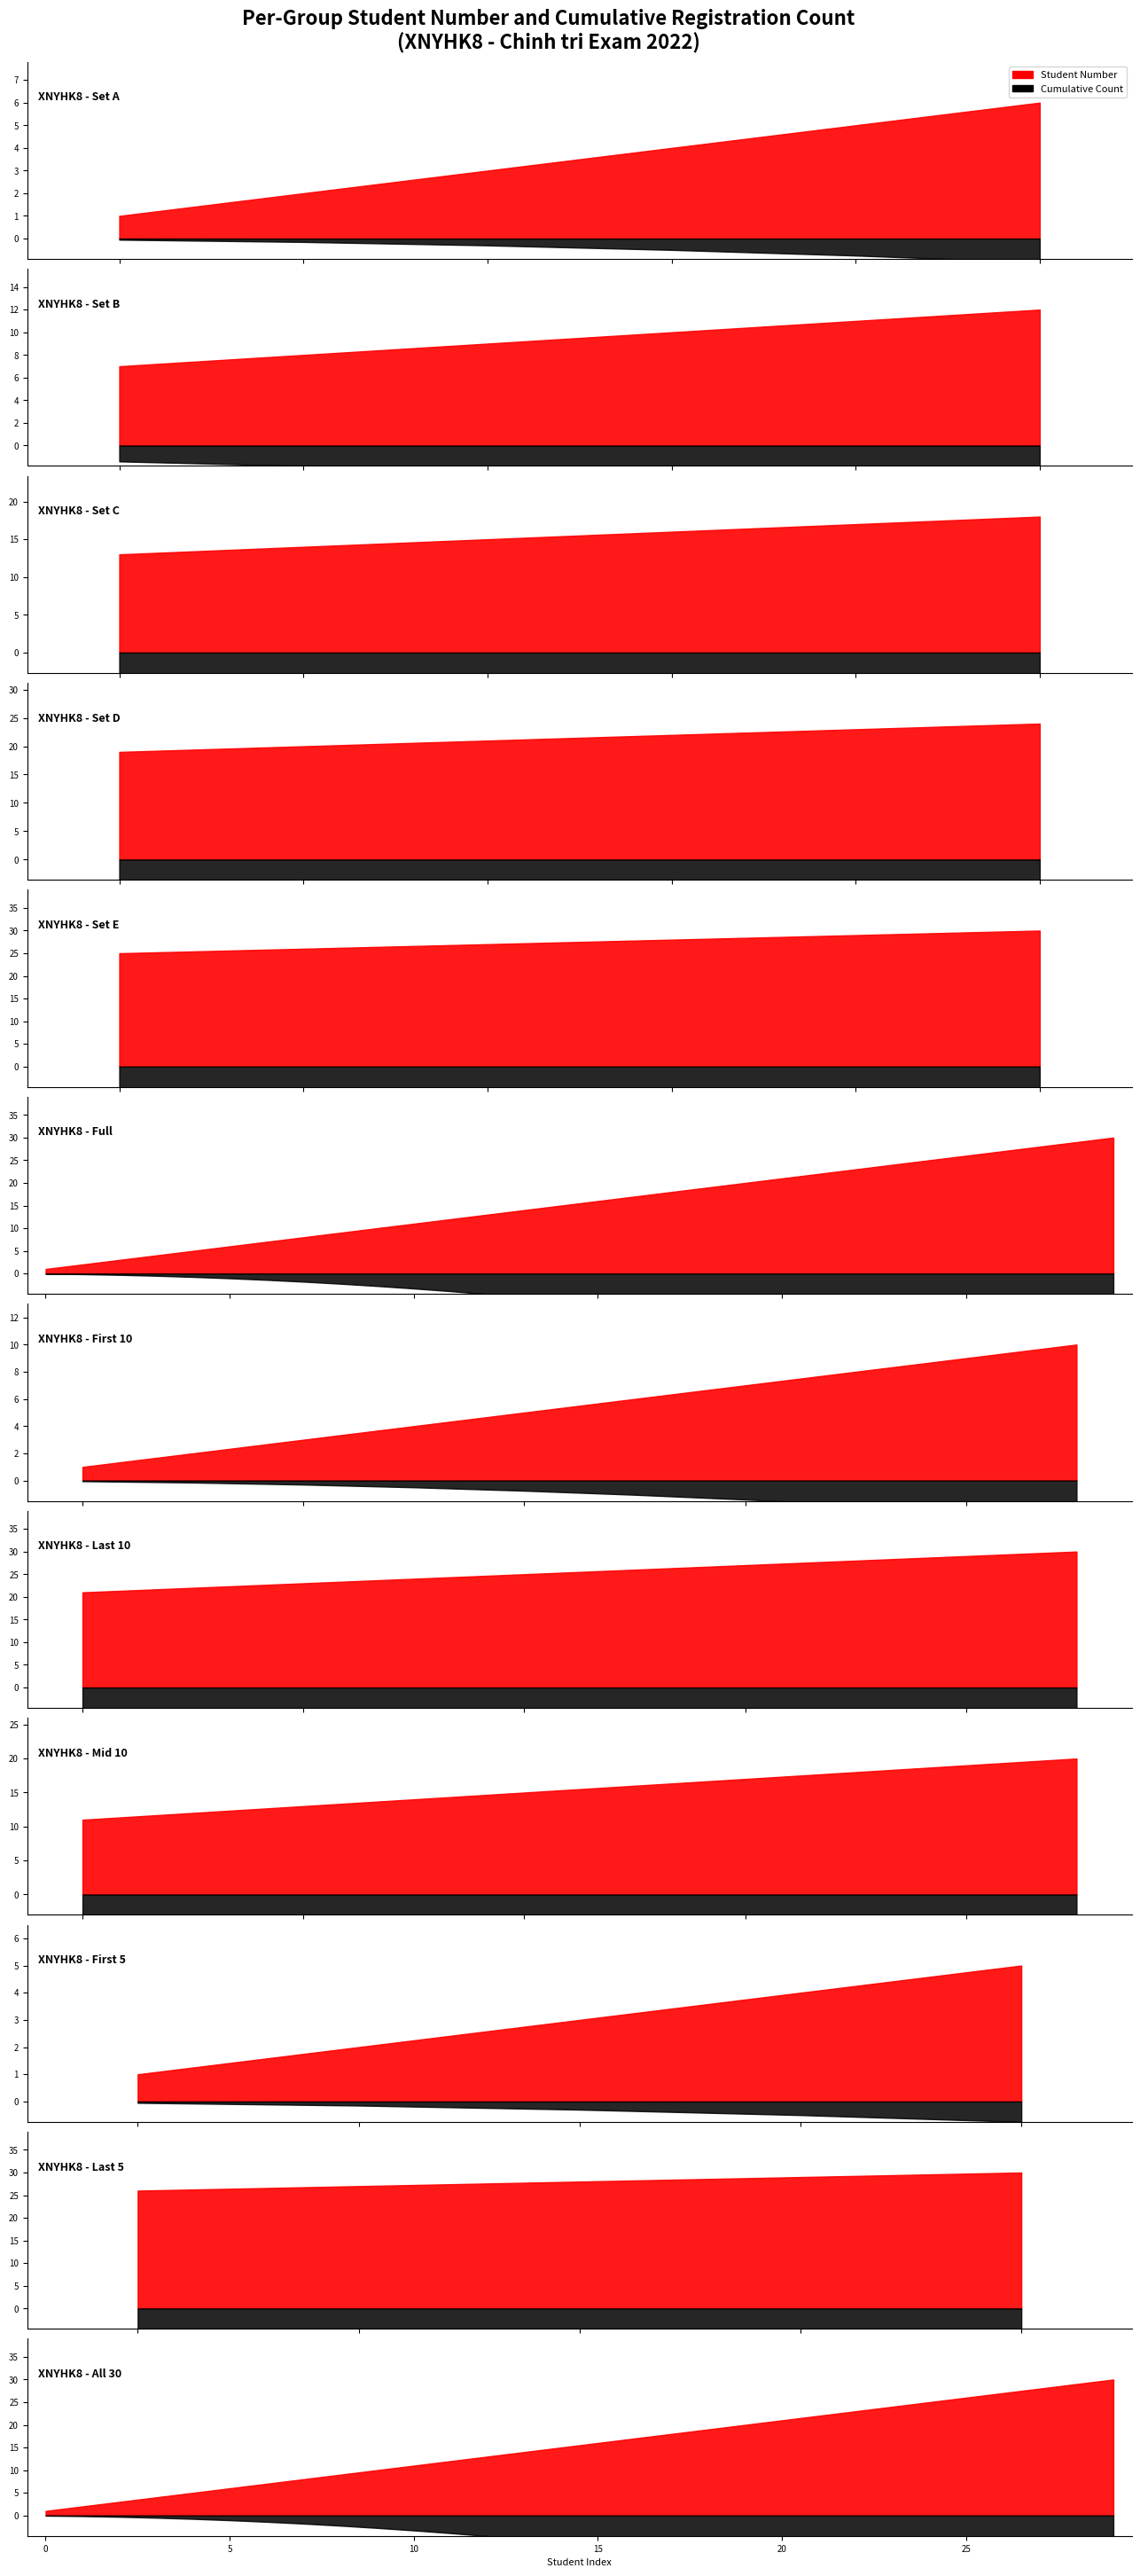

Which series changed the most between 14 and 25?

Cumulative Count